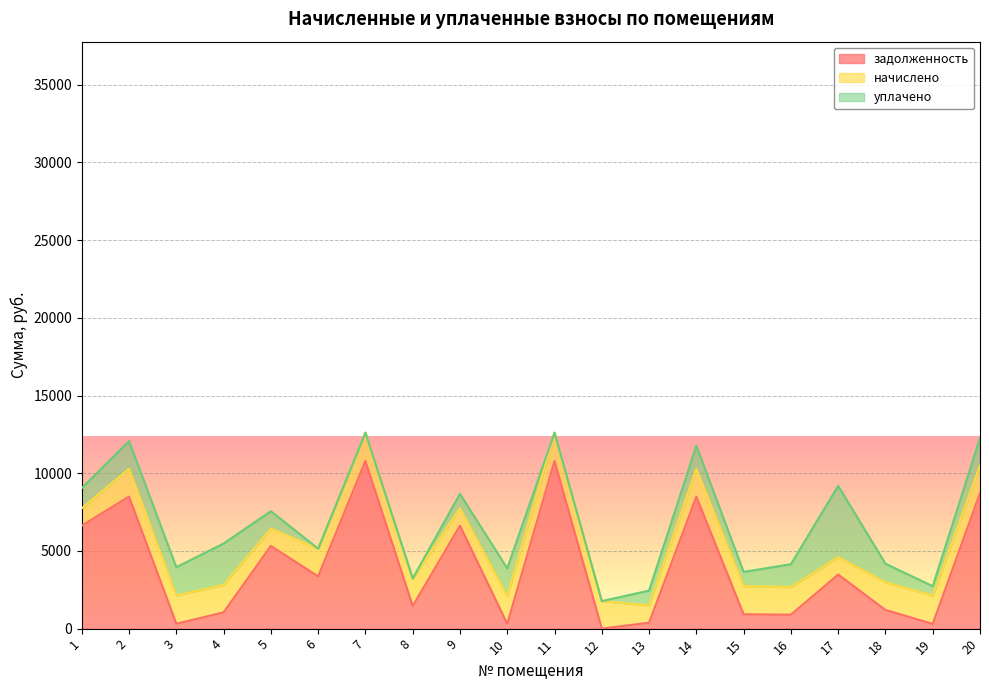

Which series ends up on top after the final intersection of уплачено and начислено?

начислено